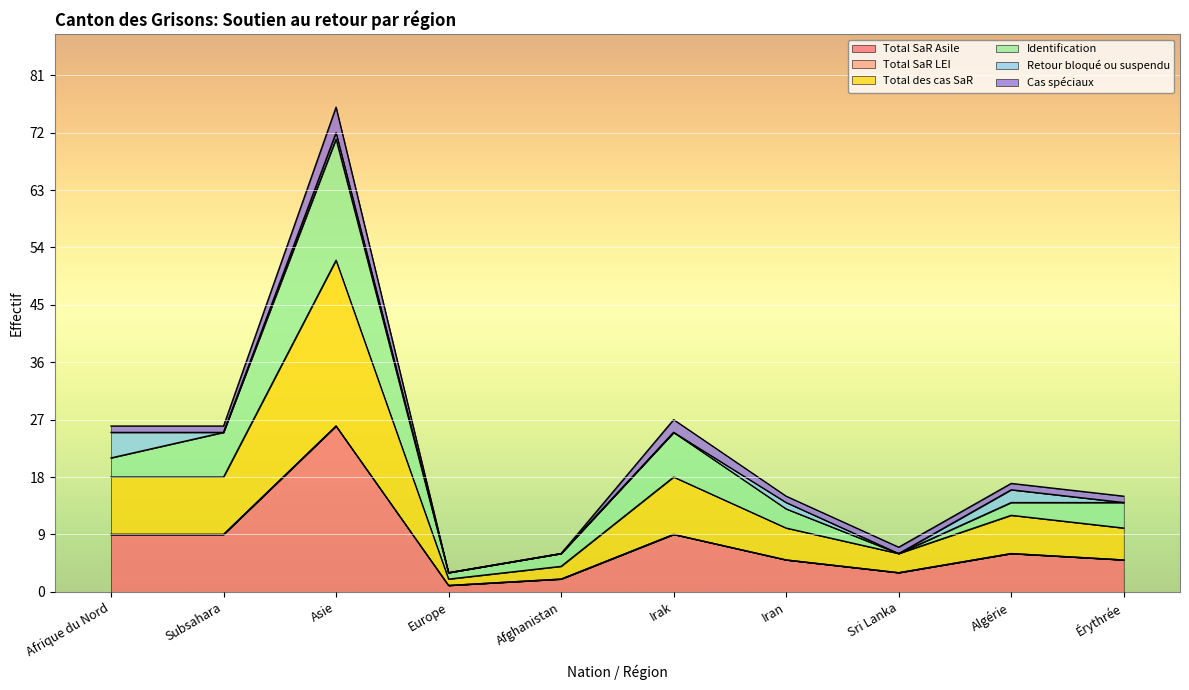

At which label does Identification reach its peak?

Asie